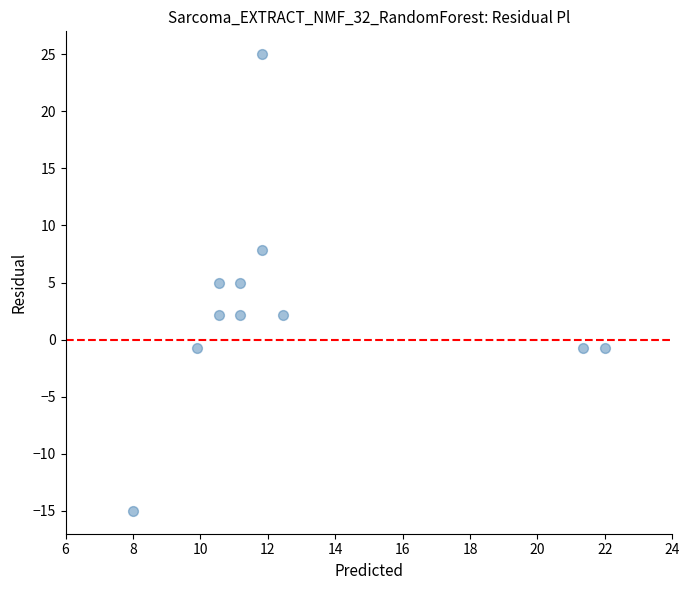

What is the average X value?

12.8